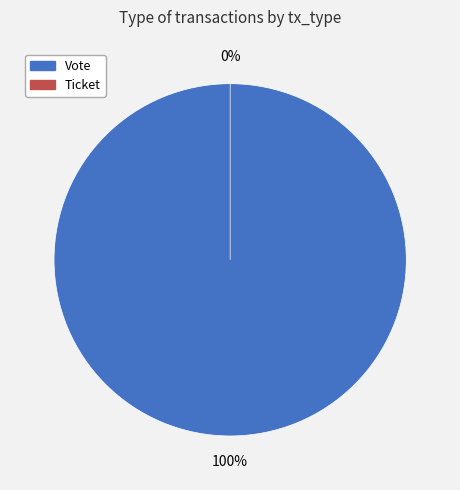

Which slice is the largest?

Vote